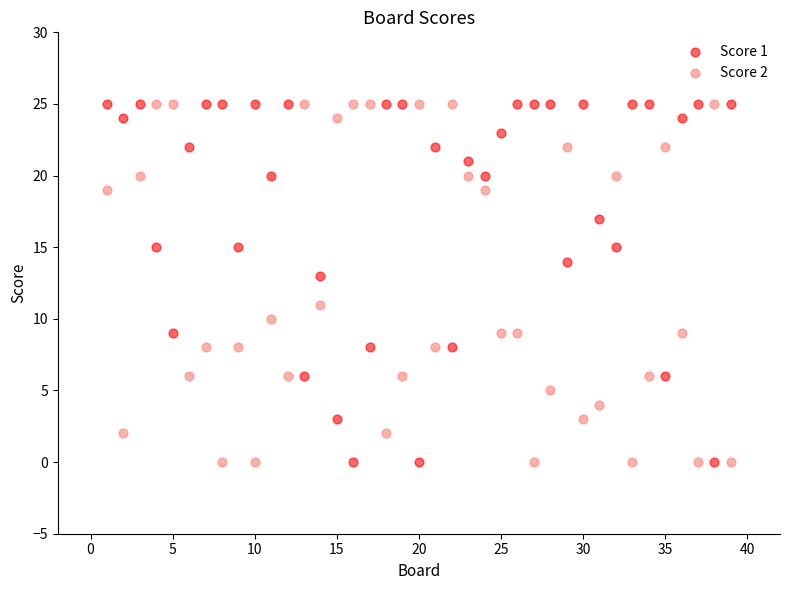

Across all data points, what is the range of X values (max minus min)?

38